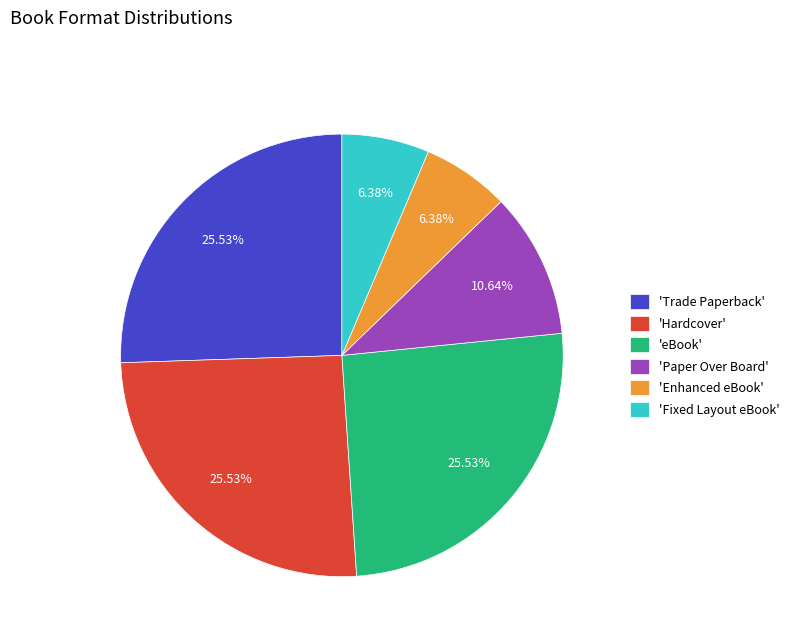

What is the ratio of the value at 'Paper Over Board' to the value at 'eBook'?

0.4